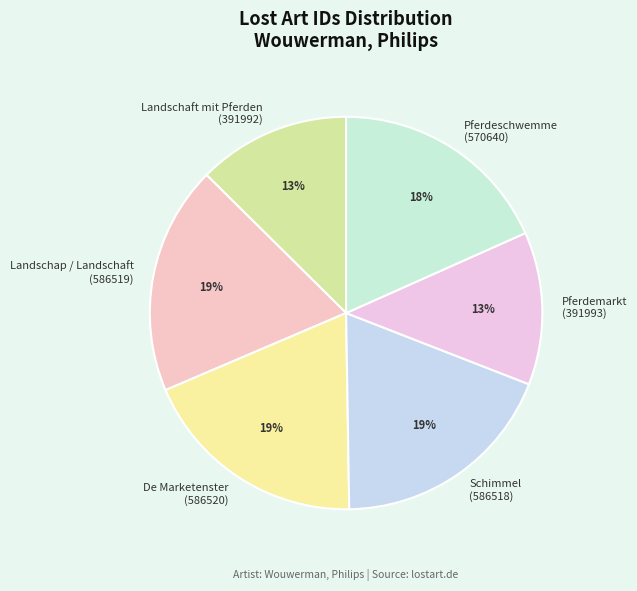

To the nearest percent, what percentage of the pie is Pferdeschwemme (570640)?

18%